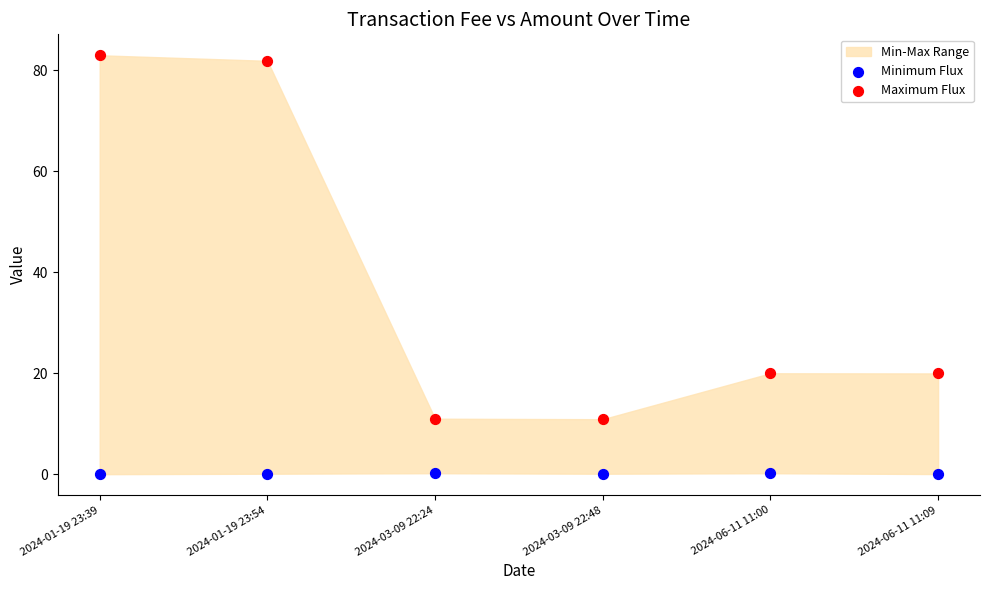

Across all data points, what is the range of Y values (max minus min)?

83.0